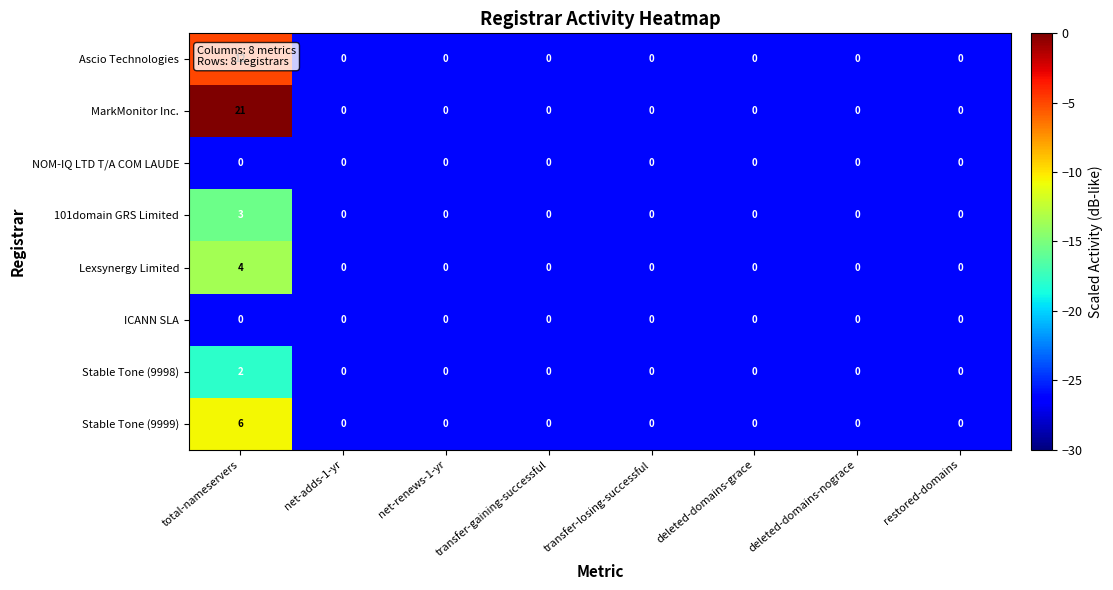

How many series are shown in this chart?

8